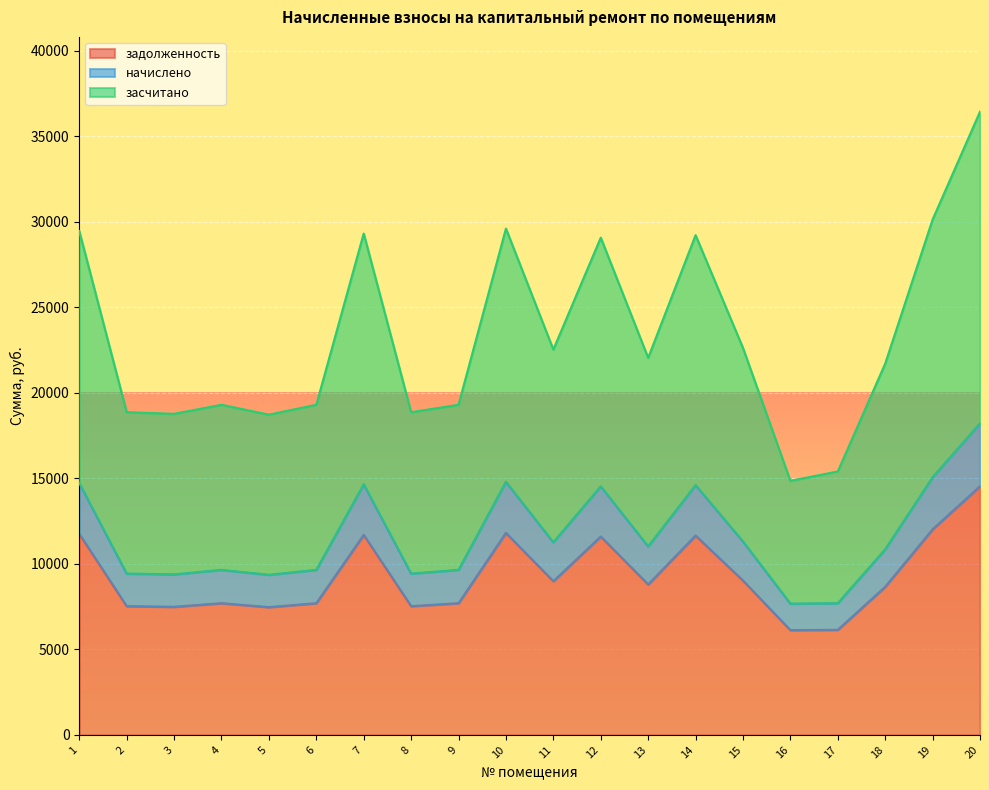

What is the total value across all series at 15?

22616.4